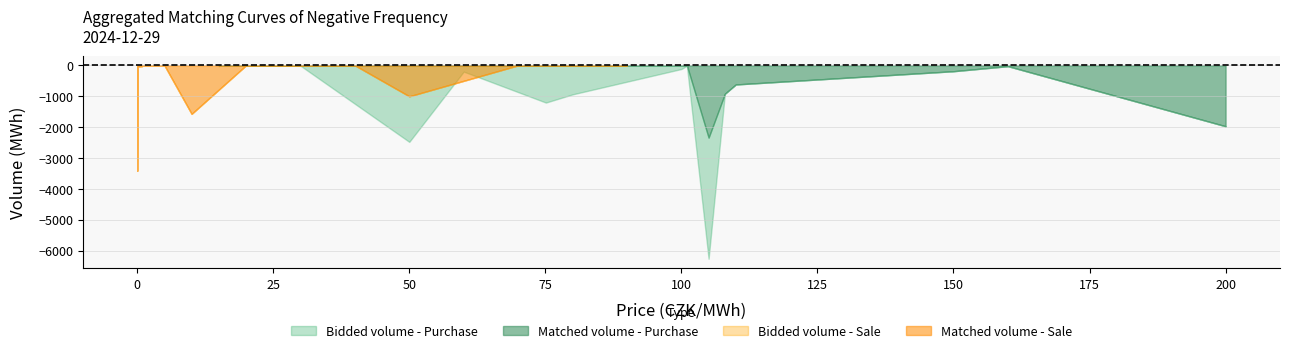

What is the label of the 9th point from the right?

101.01